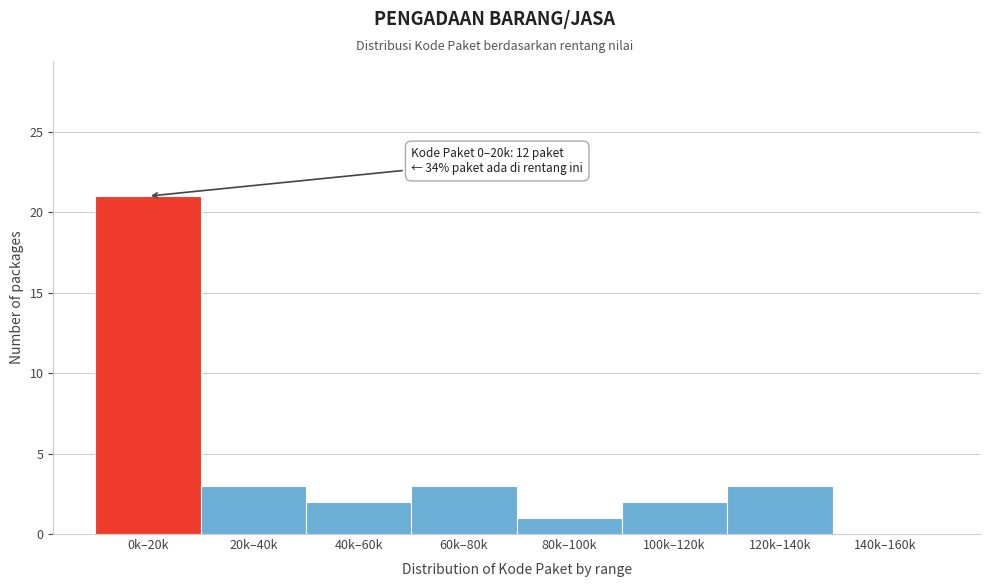

Reading left to right, list all the values displayed in this chart.

0k–20k=21	20k–40k=3	40k–60k=2	60k–80k=3	80k–100k=1	100k–120k=2	120k–140k=3	140k–160k=0